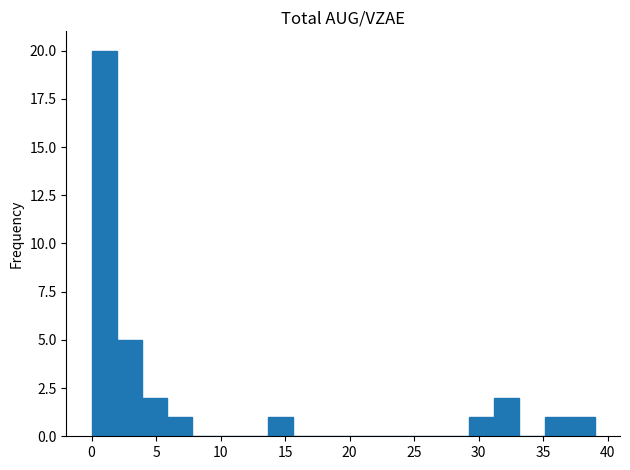

Read against the x-axis, roughly where is the centre of the tallest bar?

1.0